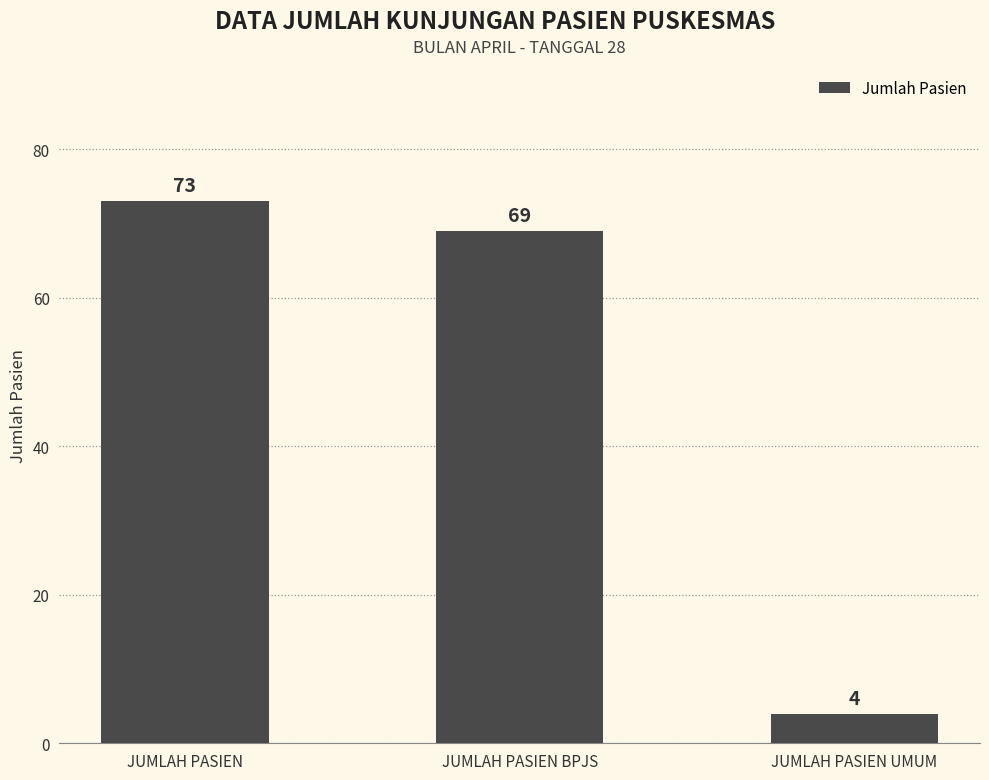

Reading right to left, transcribe all the data shown in this chart.

4	69	73